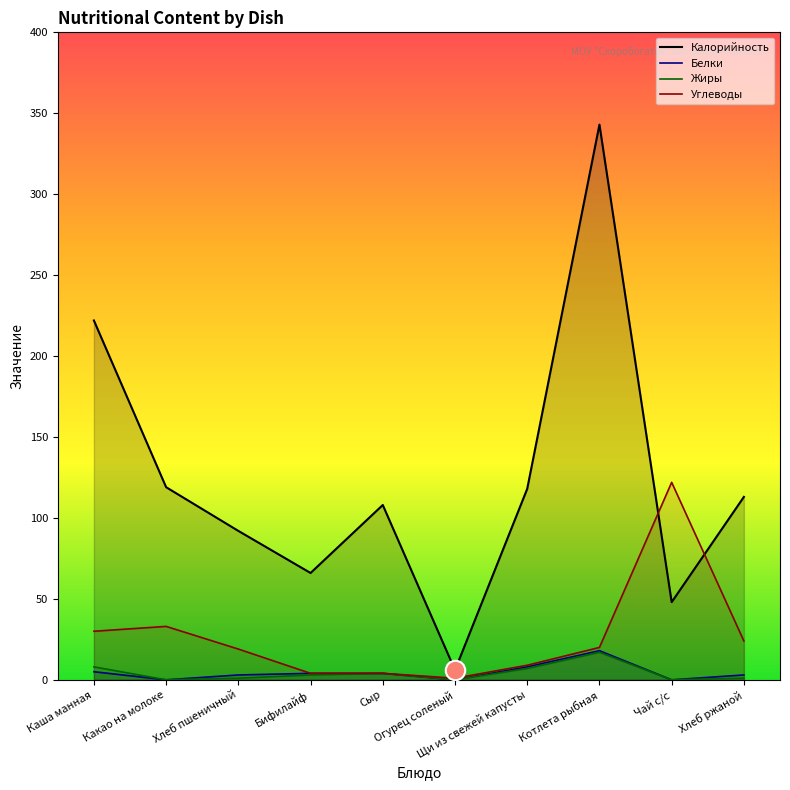

What is the difference between the highest and lowest values at Какао на молоке?

119